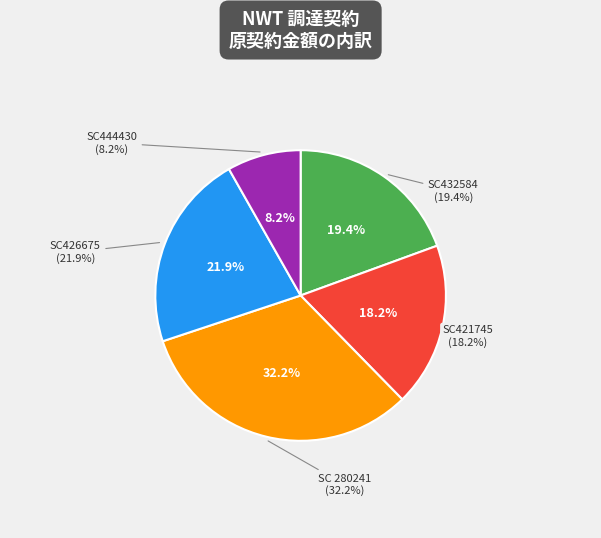

To the nearest percent, what is the average slice percentage?

20%